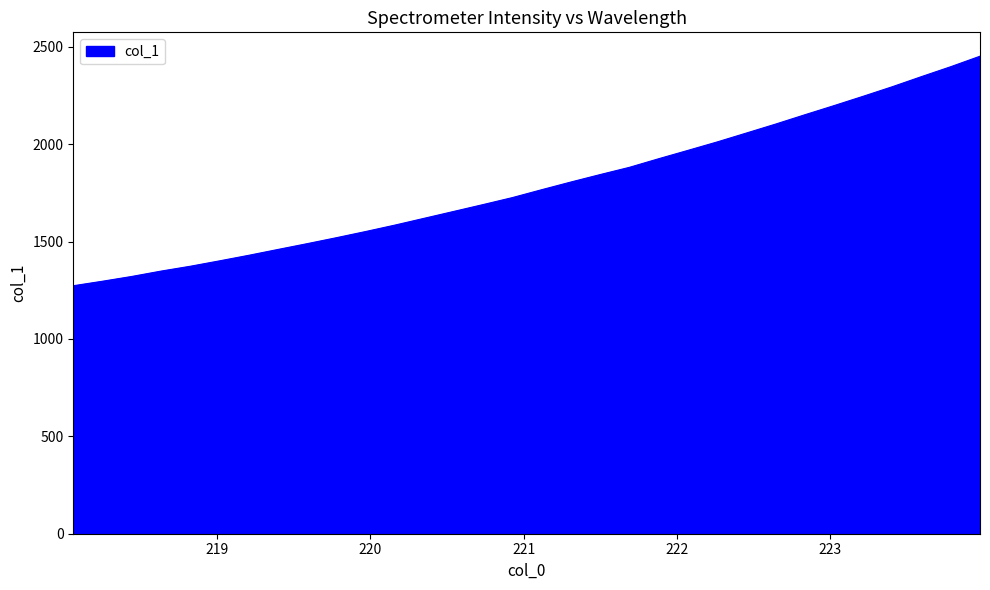

Does the chart have visible grid lines?

No